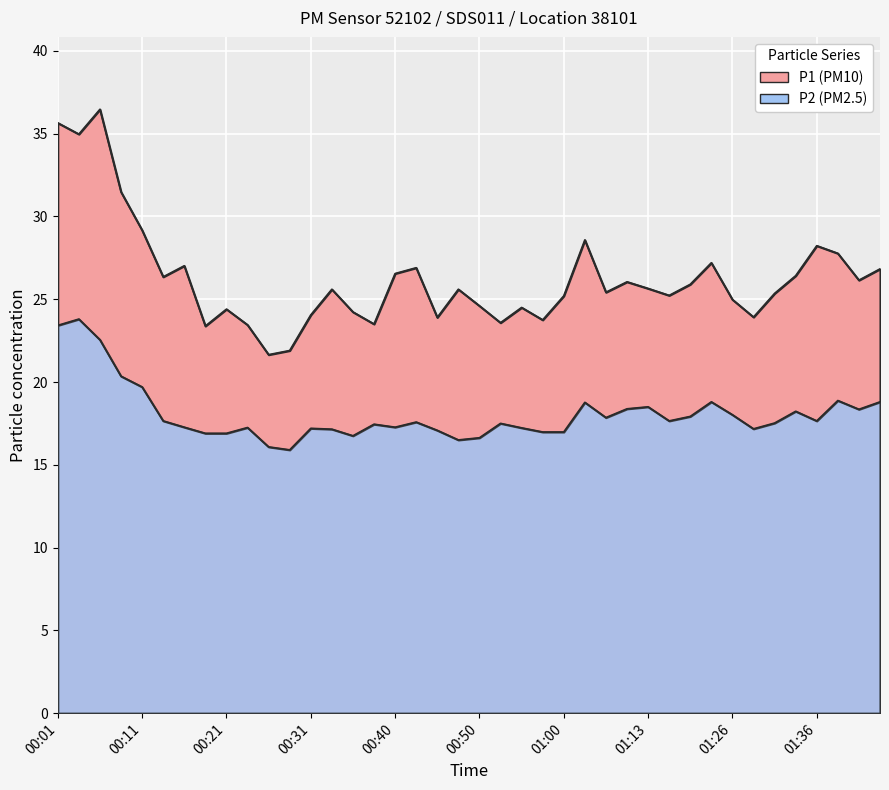

How many interior local valleys does the P1 series have?

12